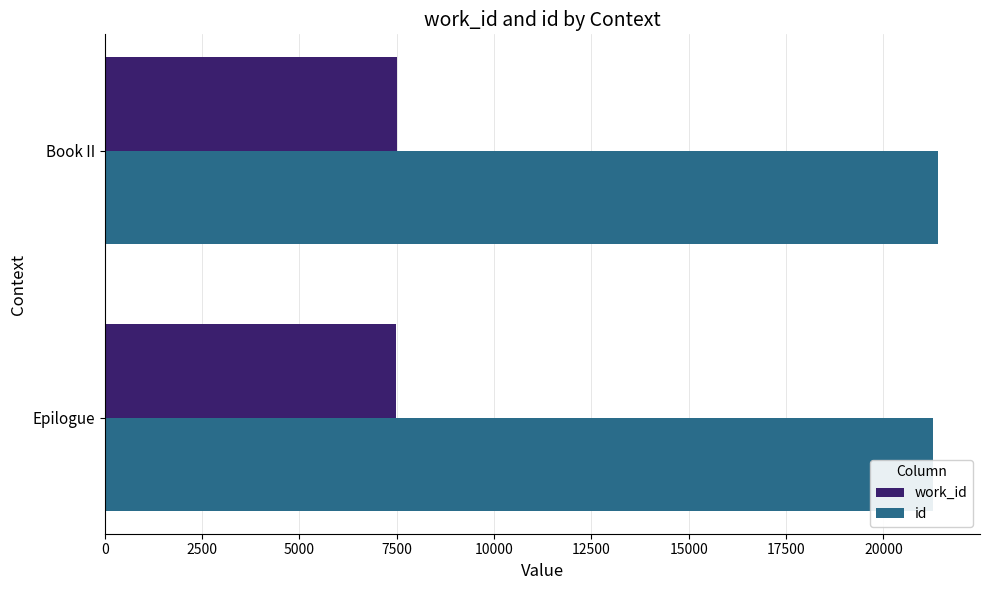

How many work_id values are between 7492 and 7499?

2